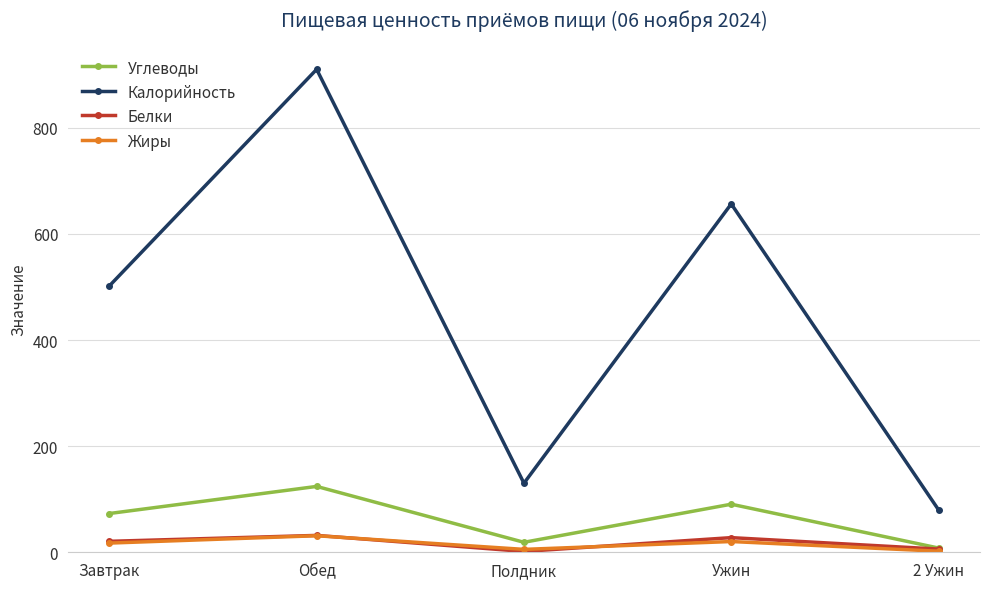

What is the spread (max minus min) of values at Полдник?

128.6